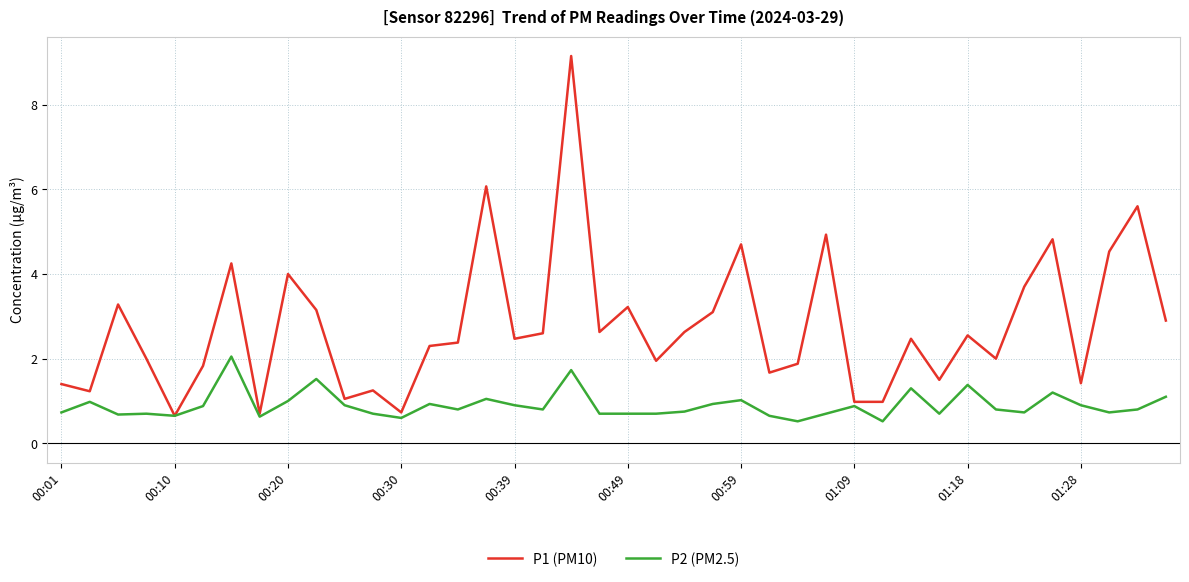

Rank the series by their average value, from highest to lowest.

P1 (PM10), P2 (PM2.5)